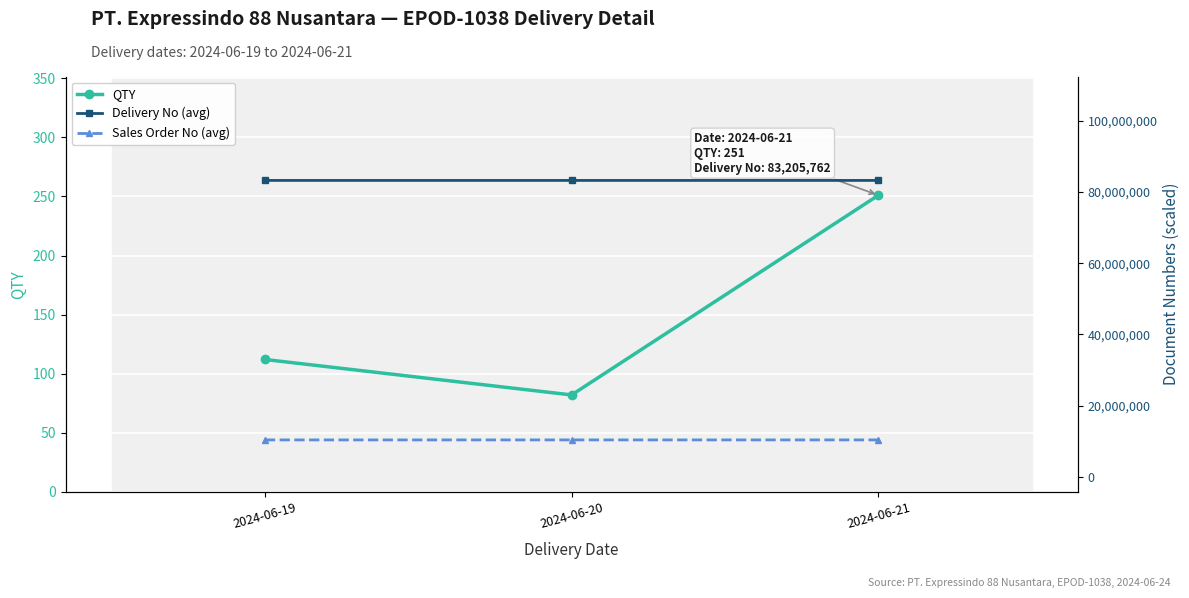

Which category has the lowest value across all series?

2024-06-20